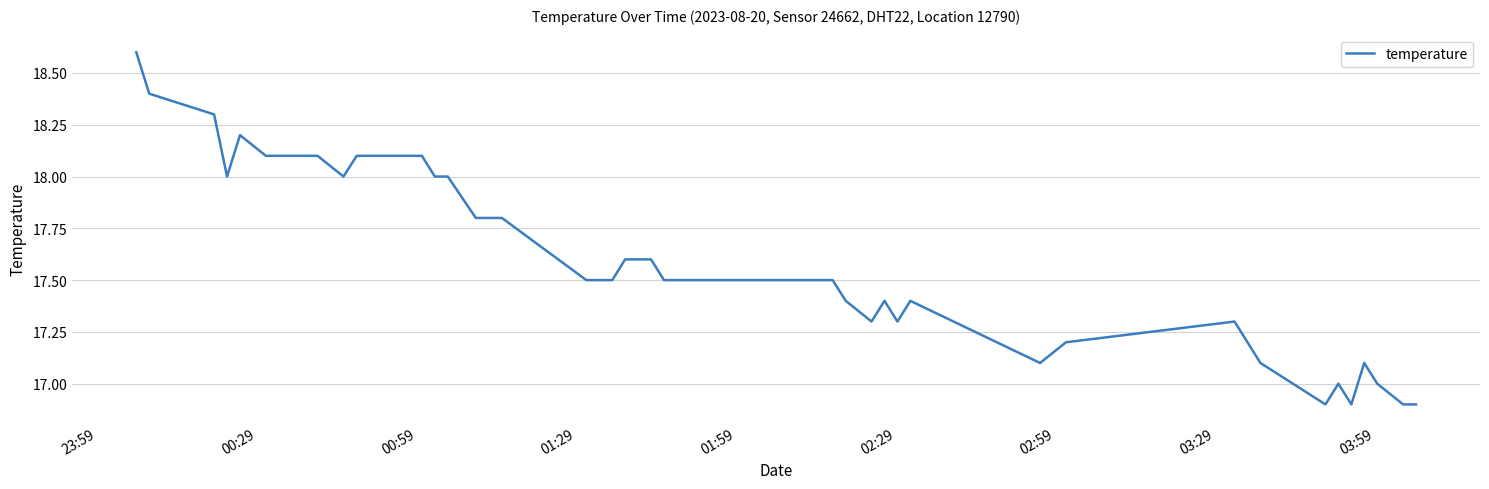

What is the difference between the maximum and minimum values?

1.7